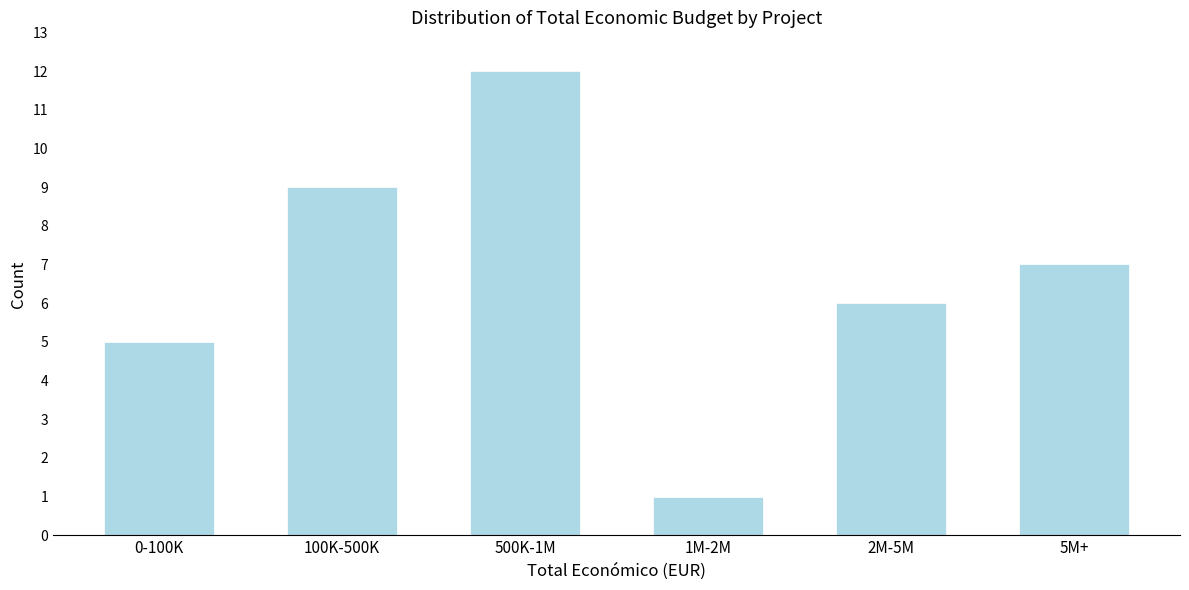

Reading left to right, what are all the values shown in this chart?

5	9	12	1	6	7